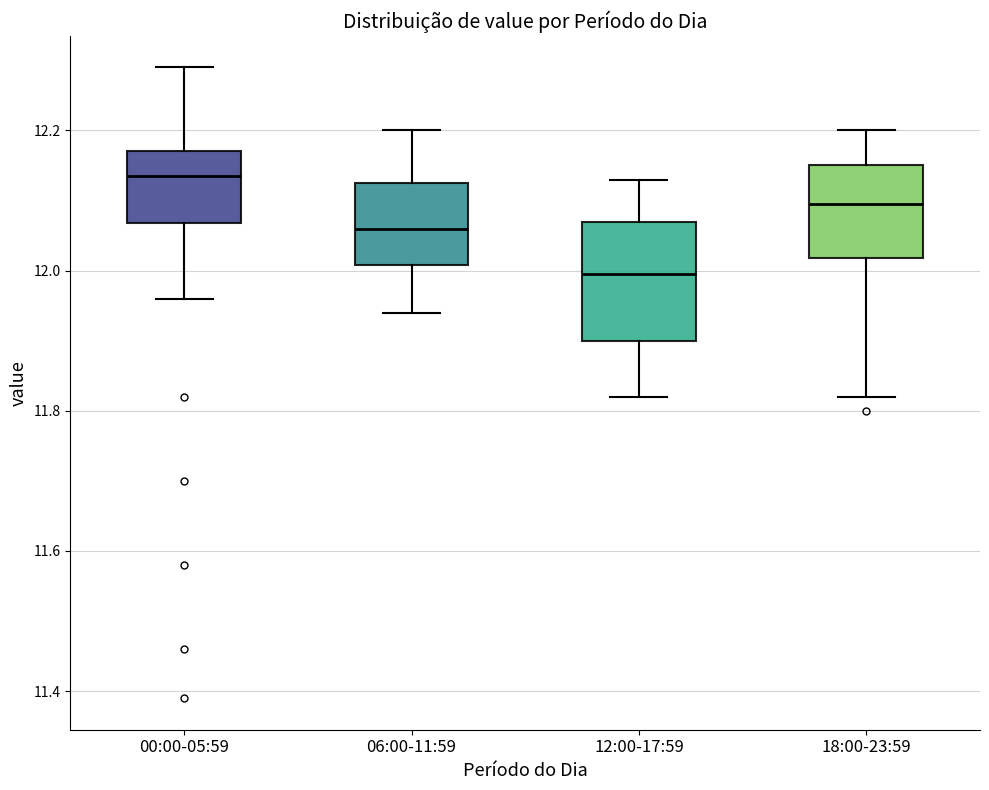

Reading left to right, transcribe this box plot: for each box, give where its median line is, the range the box spans, and where its two whiskers end, as read against the y-axis. The values are not printed on the chart, so give them approximately, as read against the axis.

00:00-05:59: median 12.14, box 12.06 to 12.18, whiskers 11.96 to 12.30
06:00-11:59: median 12.06, box 12.00 to 12.12, whiskers 11.94 to 12.20
12:00-17:59: median 12.00, box 11.90 to 12.08, whiskers 11.82 to 12.14
18:00-23:59: median 12.10, box 12.02 to 12.16, whiskers 11.82 to 12.20